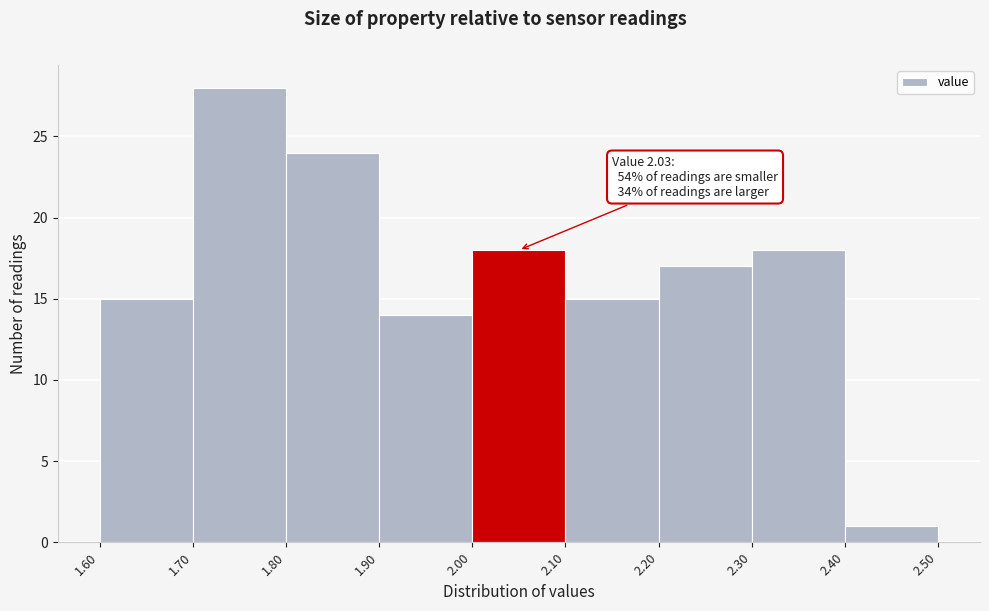

Which range on the x-axis has the tallest bar?

1.70 to 1.80